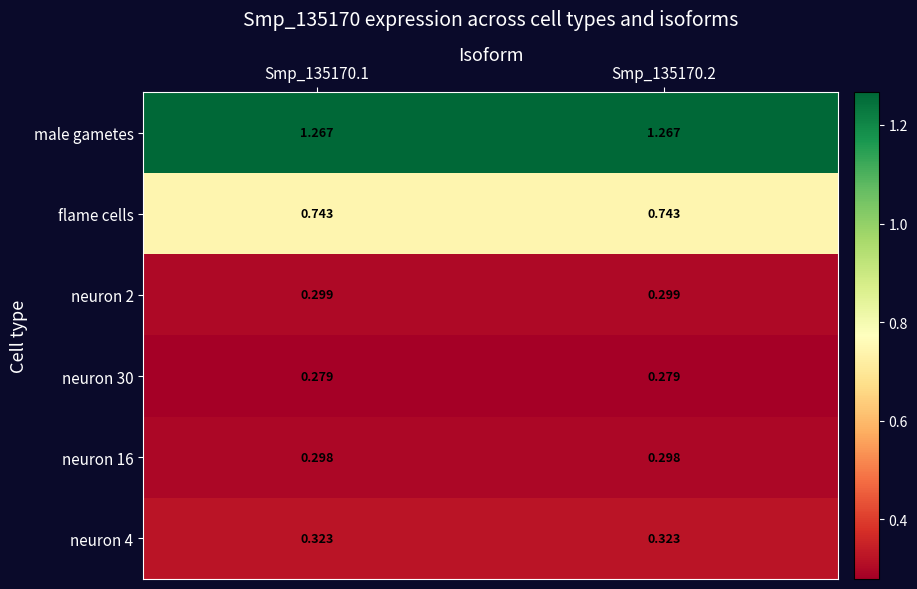

Is the value of neuron 4 at Smp_135170.1 greater than the value of neuron 16 at Smp_135170.1?

Yes